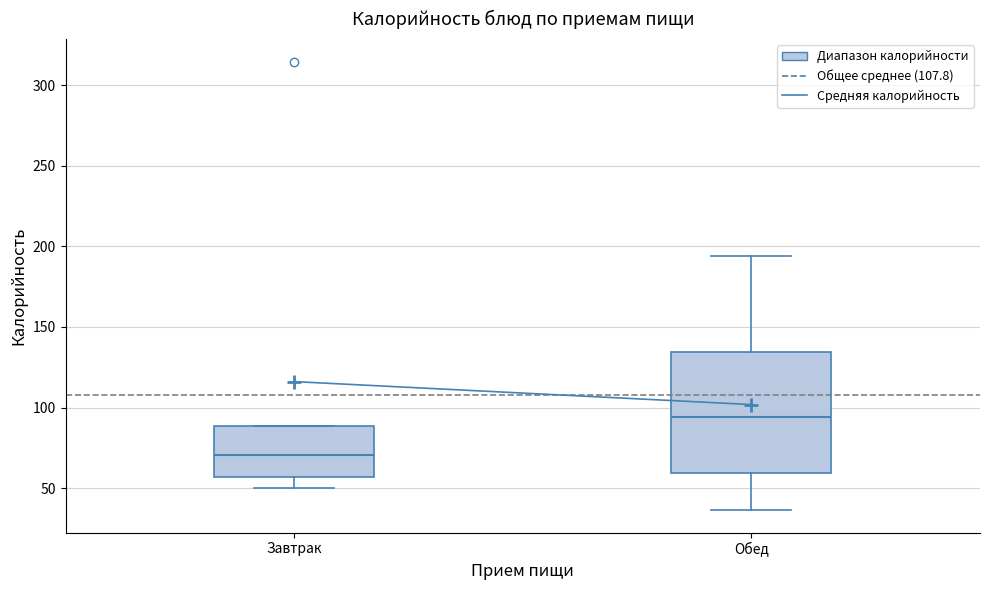

Where does the lower whisker of the box for Завтрак end on the y-axis? The values are not printed on the chart, so give them approximately, as read against the axis.

50